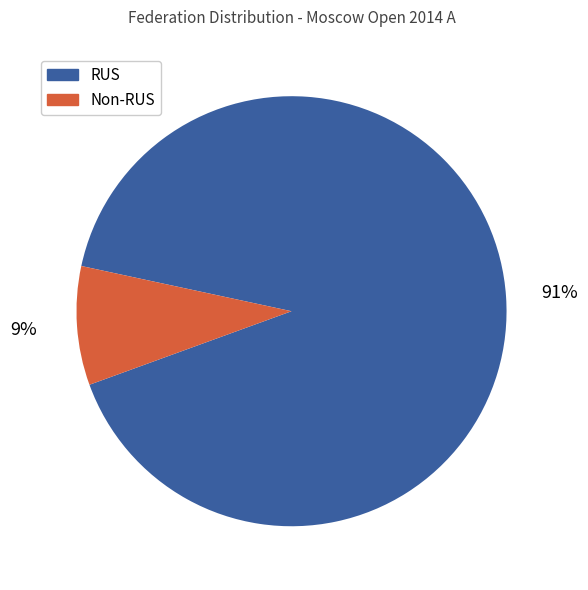

Count the number of slices in the pie.

2